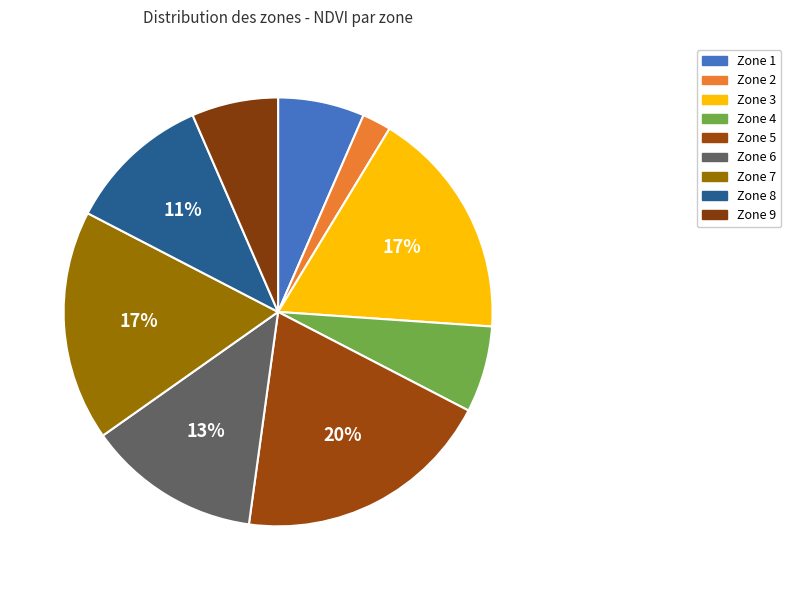

To the nearest percent, what percentage of the pie is Zone 3?

17%